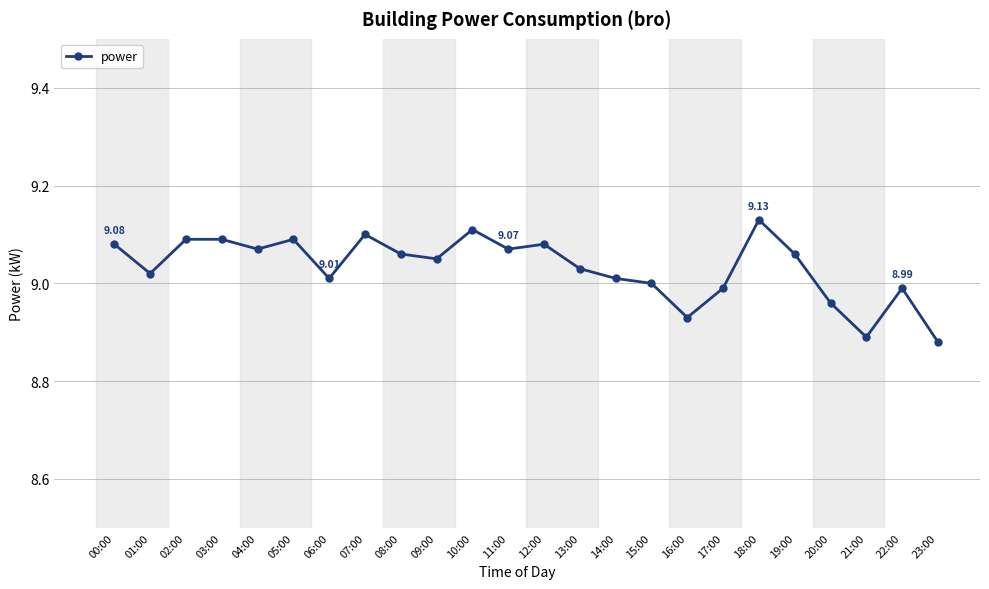

What is the sum of all values?

216.8